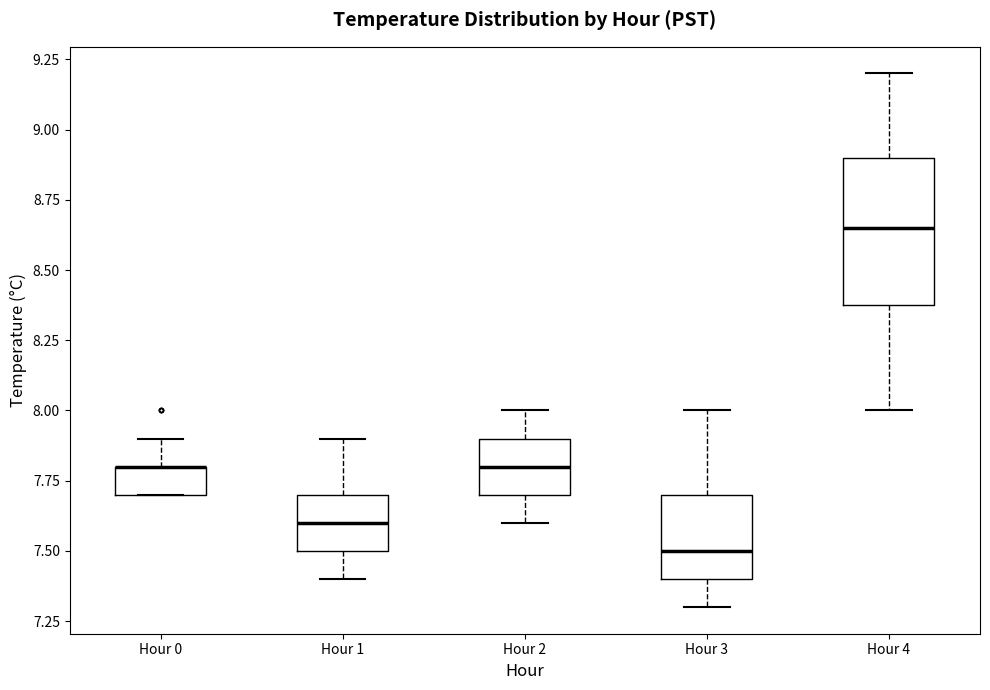

Reading left to right, read every box against the y-axis: the position of its median line, the range the box covers, and the ends of its whiskers. The values are not printed on the chart, so give them approximately, as read against the axis.

Hour 0: median 7.80 (drawn on the box's upper edge), box 7.70 to 7.80, whiskers 7.70 to 7.90
Hour 1: median 7.60, box 7.50 to 7.70, whiskers 7.40 to 7.90
Hour 2: median 7.80, box 7.70 to 7.90, whiskers 7.60 to 8.00
Hour 3: median 7.50, box 7.40 to 7.70, whiskers 7.30 to 8.00
Hour 4: median 8.65, box 8.40 to 8.90, whiskers 8.00 to 9.20